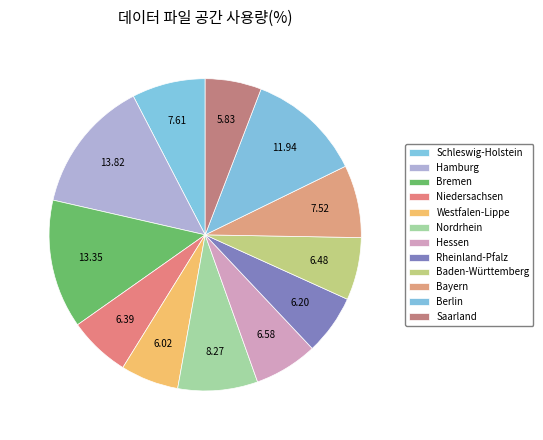

True or false: Baden-Württemberg accounts for 1% of the total.

False